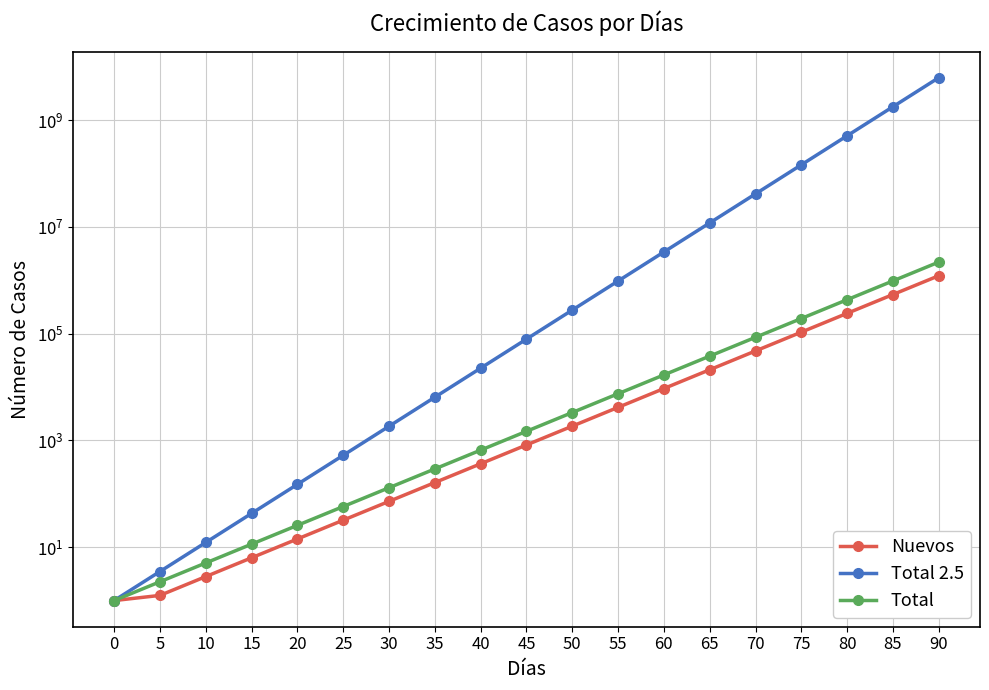

Count the number of data series in this chart.

3